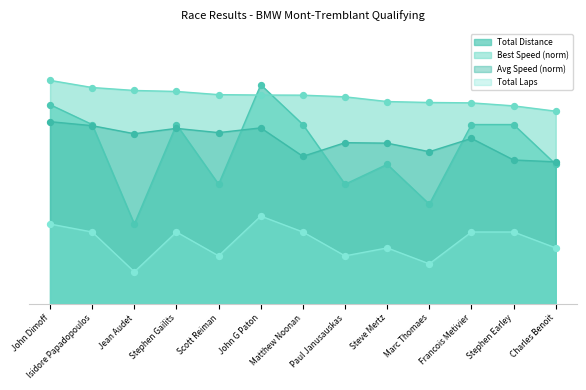

What are all the series names shown in the legend?

Total Distance, Best Speed (norm), Avg Speed (norm), Total Laps